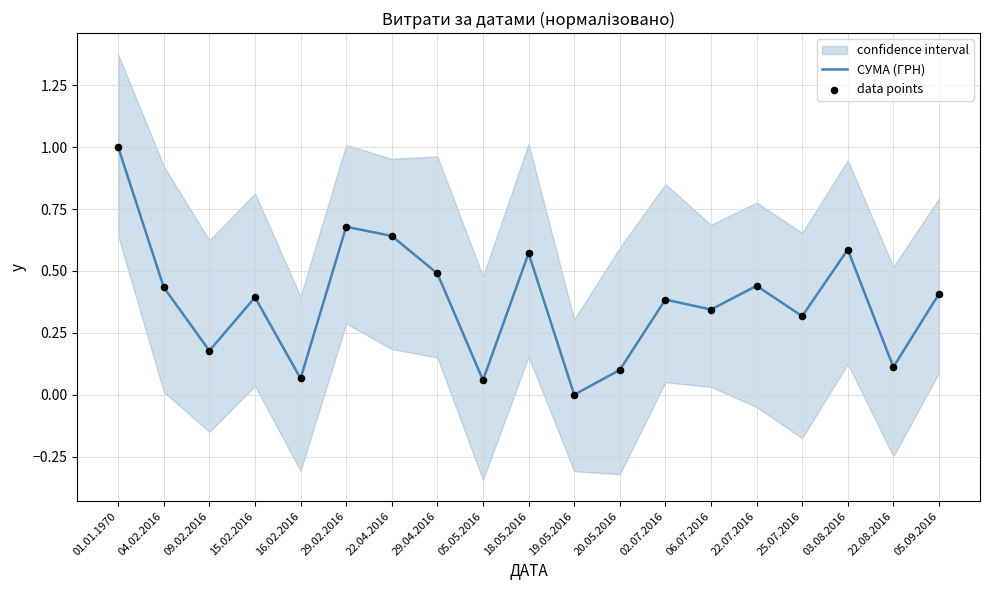

Which series has the largest total across all categories?

СУМА (ГРН)